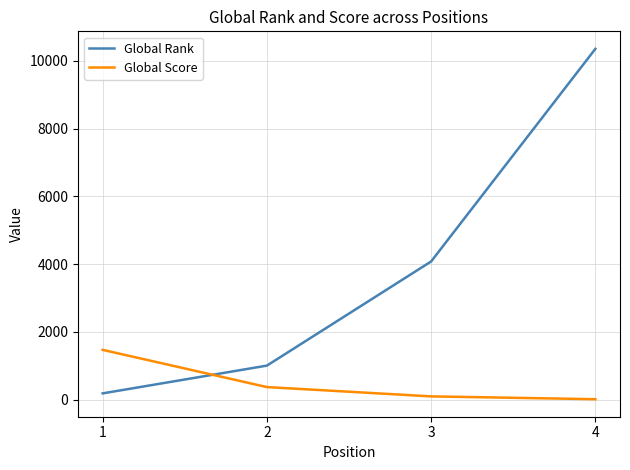

True or false: Global Score has more than 0 interior local peaks.

False